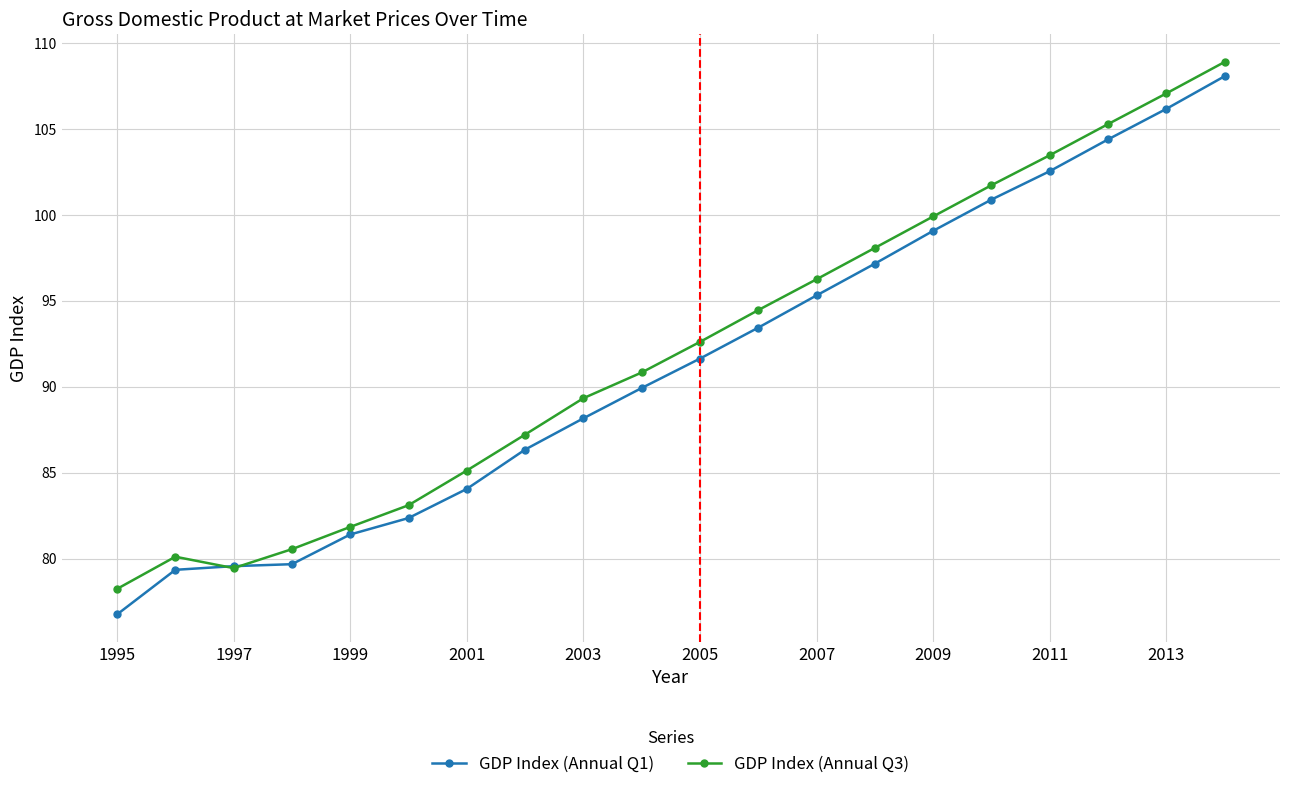

What is the value of the GDP Index (Annual Q3) point at the 9th from the left?

89.3